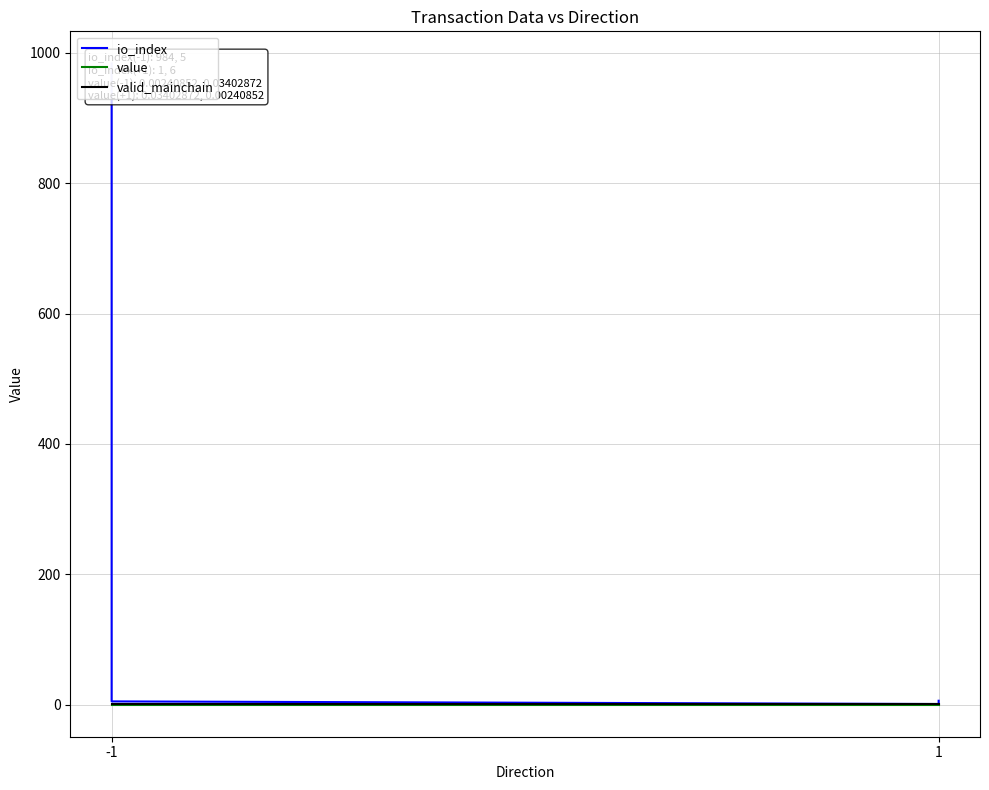

Which series has the largest total across all categories?

io_index